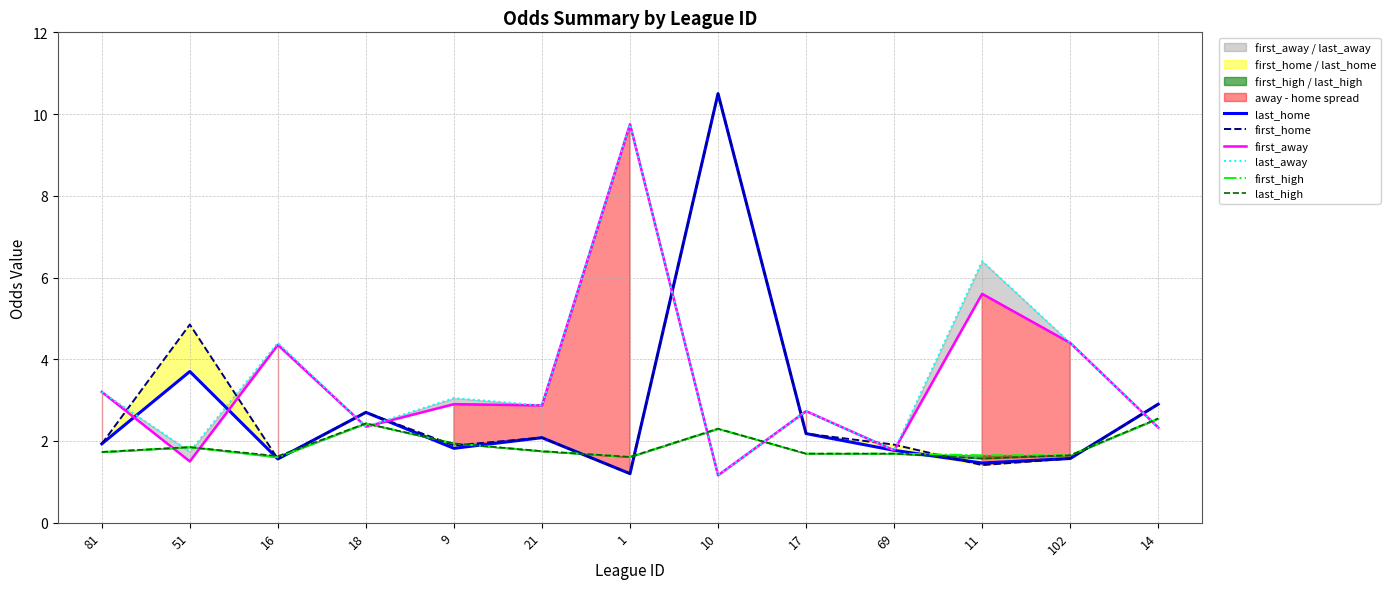

Where is the first local maximum for first_high?

51